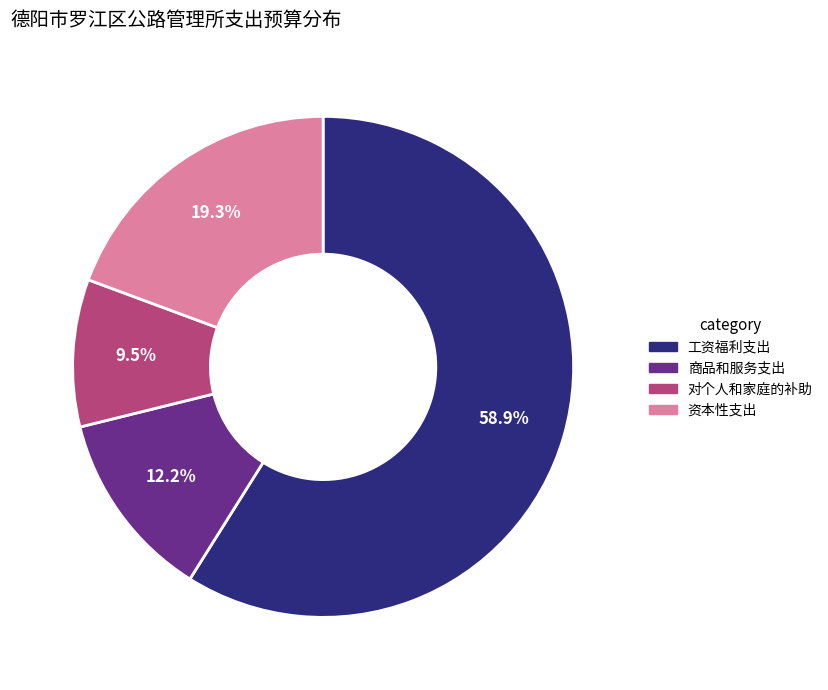

Is the sum of 商品和服务支出 and 资本性支出 greater than half?

No